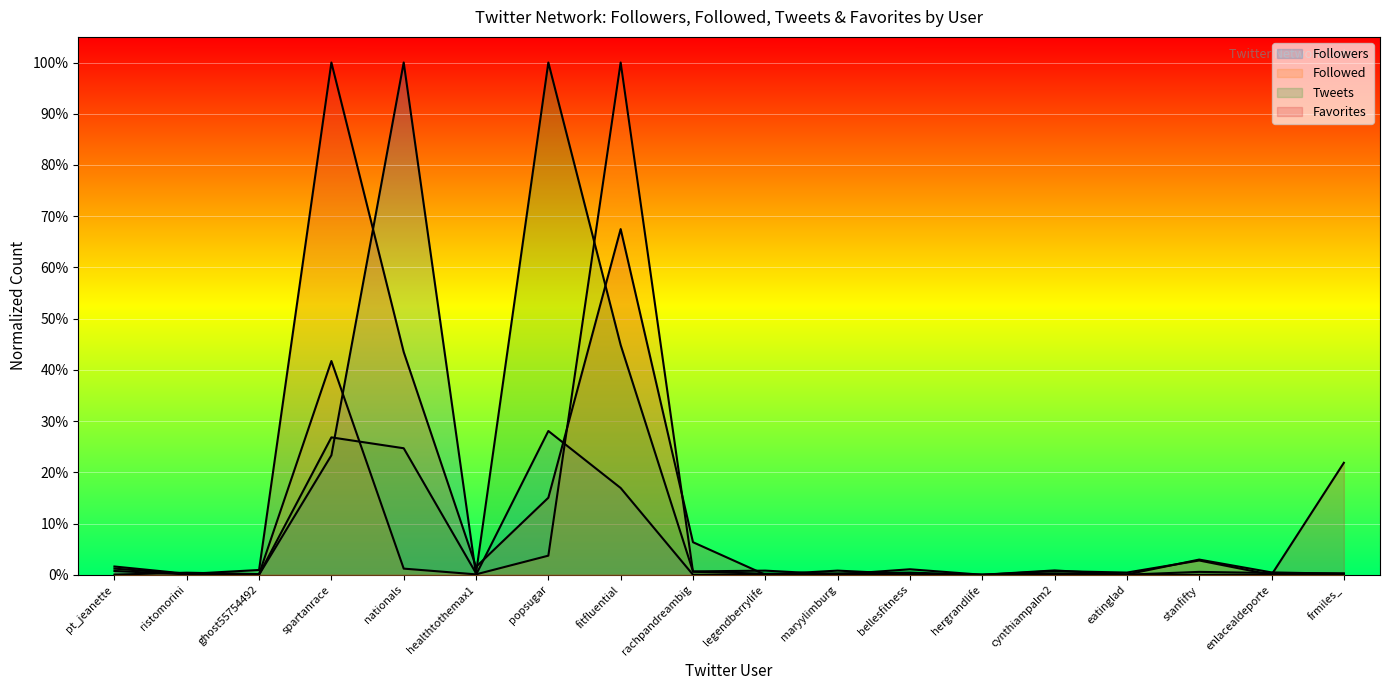

What is the label of the 2nd point from the right?

enlacealdeporte